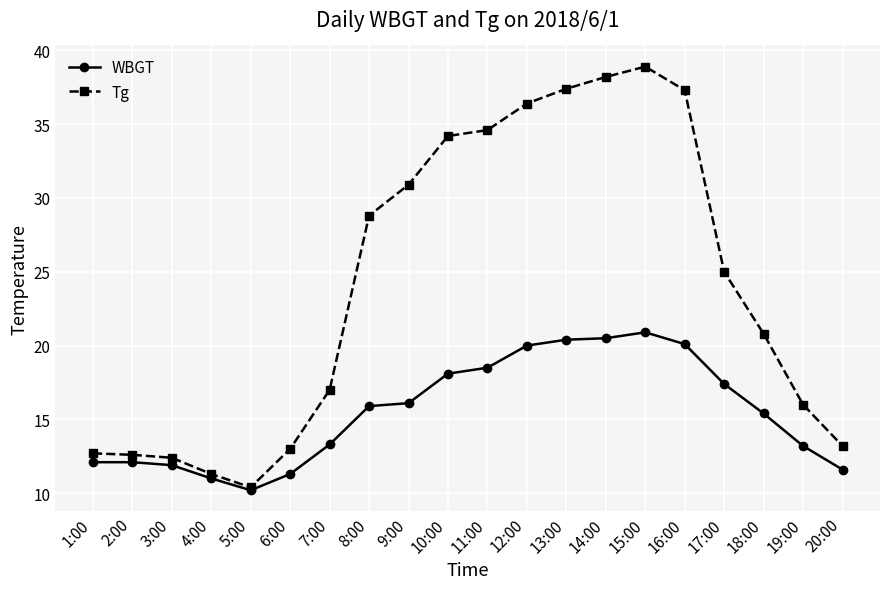

What is the difference between the maximum and second lowest values in the Tg series?

27.6